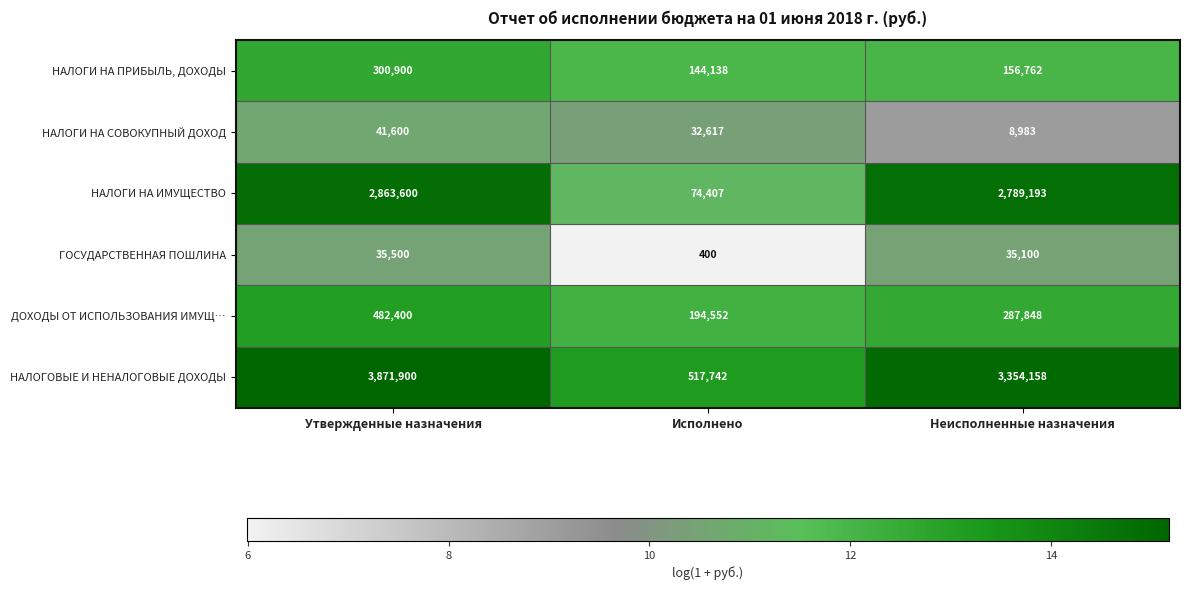

What is the difference between the ГОСУДАРСТВЕННАЯ ПОШЛИНА values at Исполнено and Утвержденные назначения?

35100